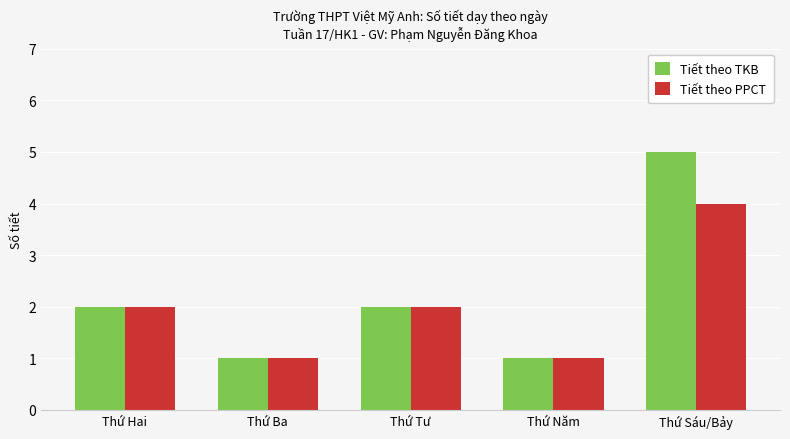

At which category is the sum across all series the highest?

Thứ Sáu/Bảy